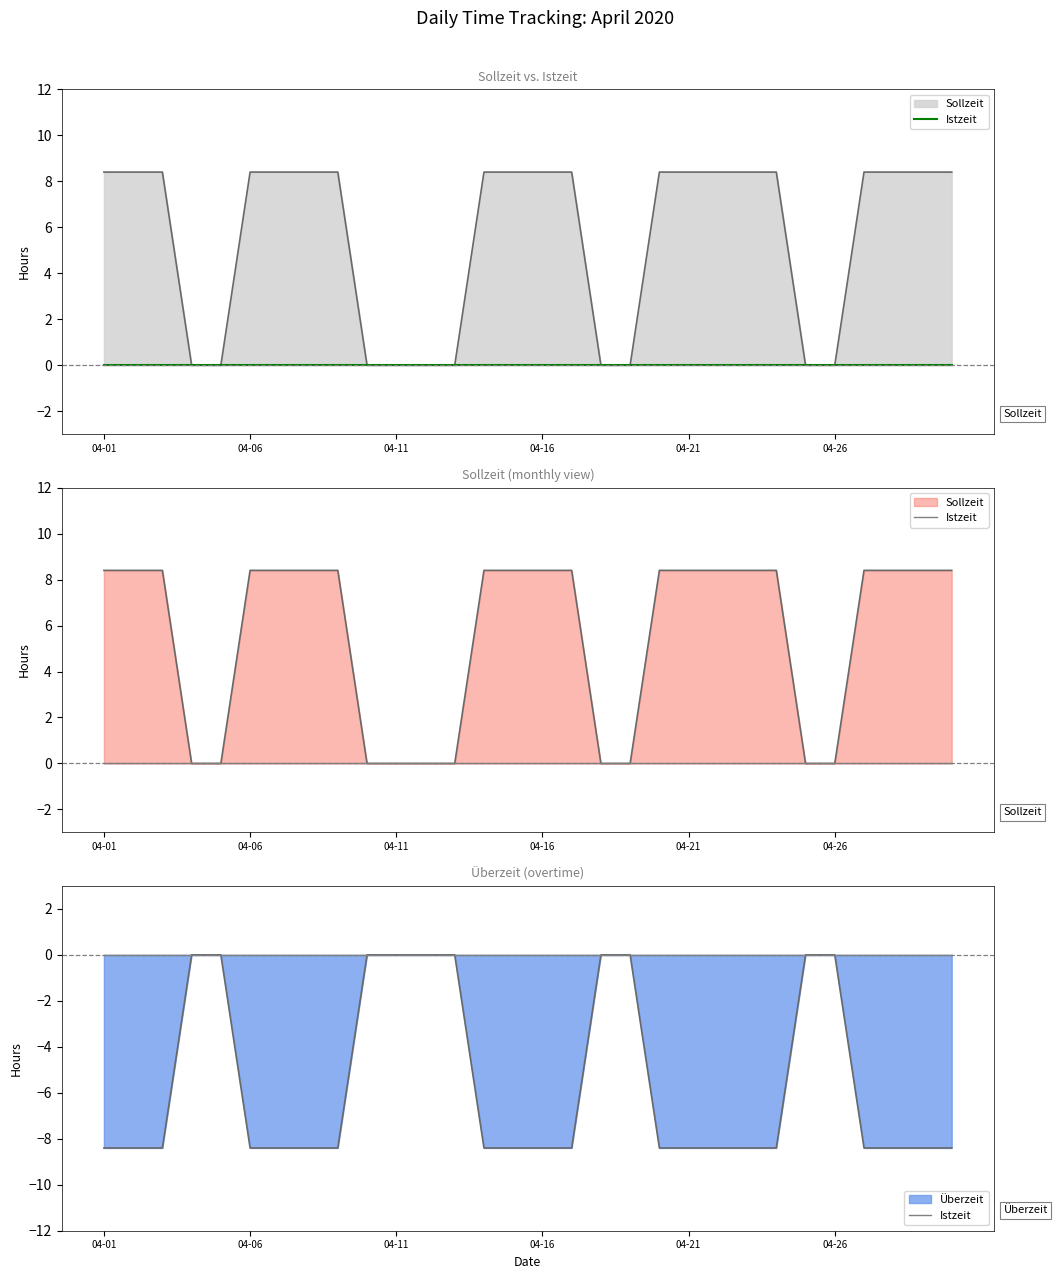

Which series has the largest range (max minus min)?

Sollzeit